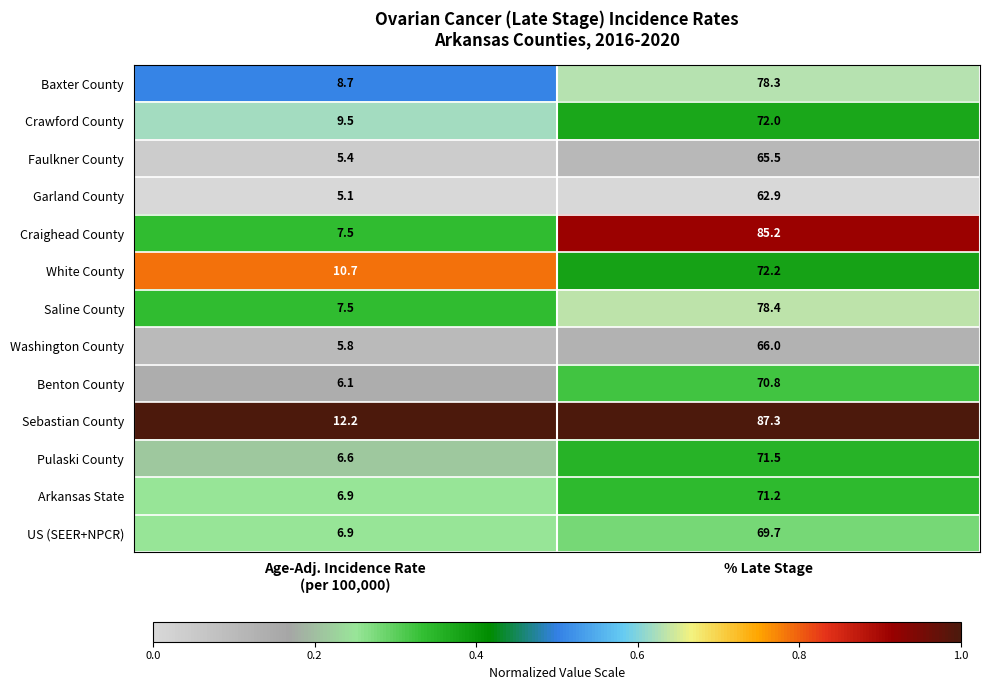

What is the highest value of the White County series?

72.2